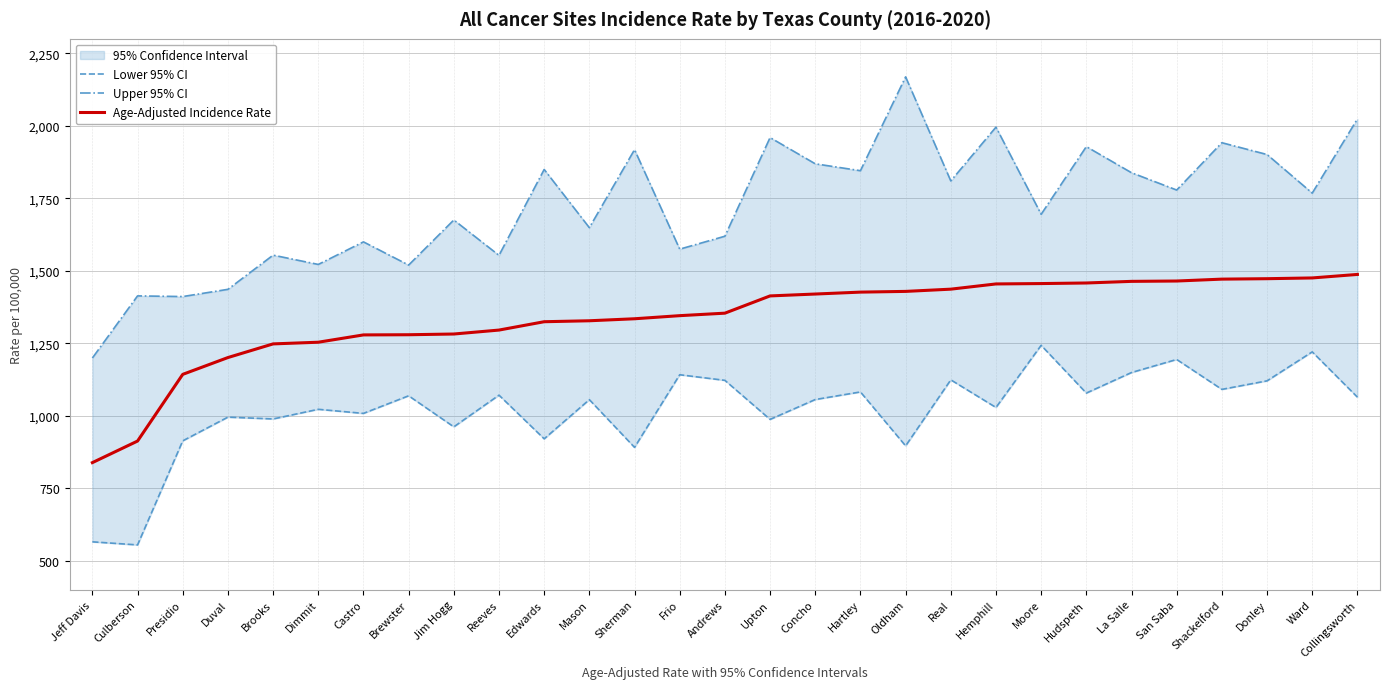

True or false: Age-Adjusted Incidence Rate has a value of 2526.6 at Shackelford.

False